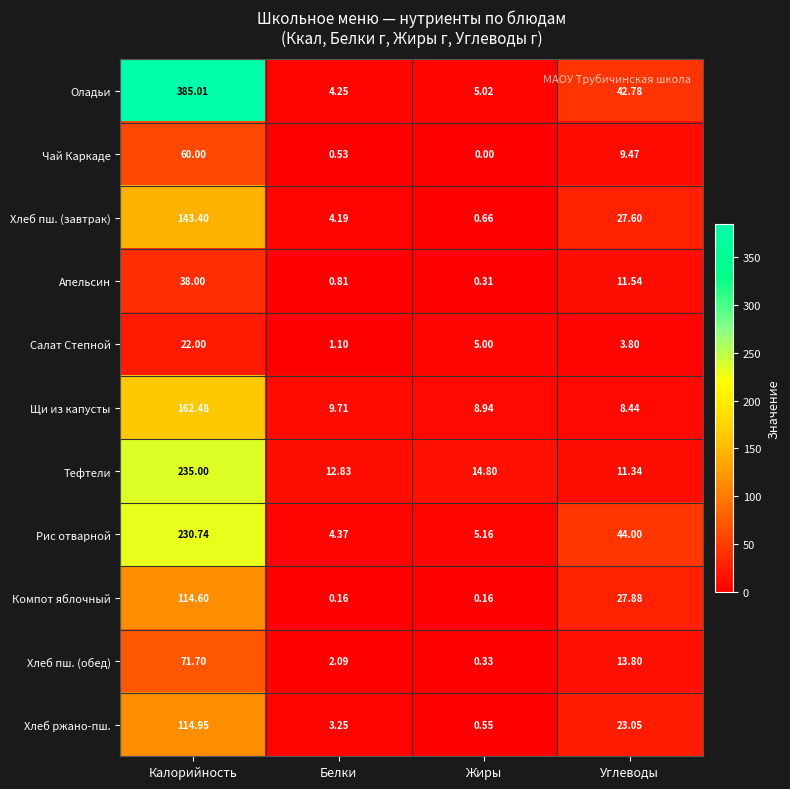

Where does the Оладьи series first go above 42?

Калорийность